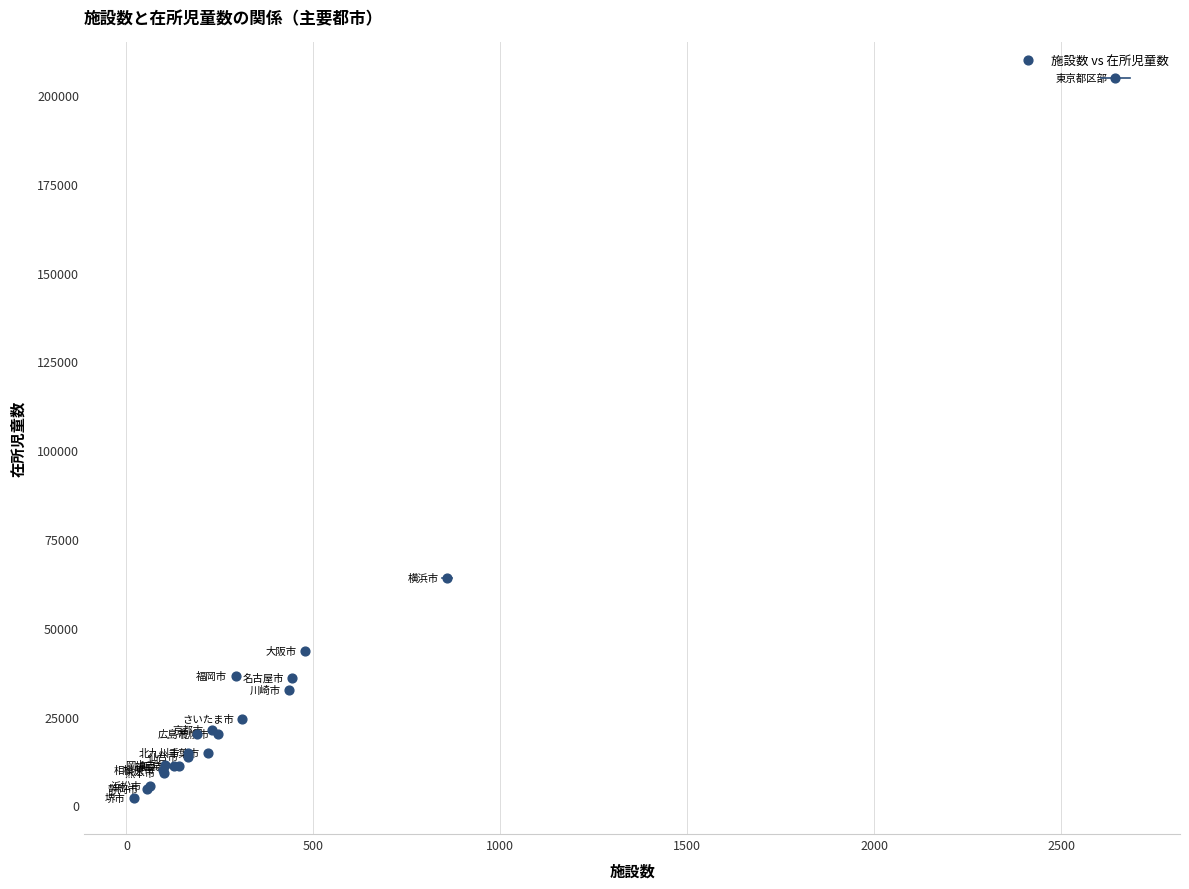

What Y value in the scatter plot is closest to 103365?

64037